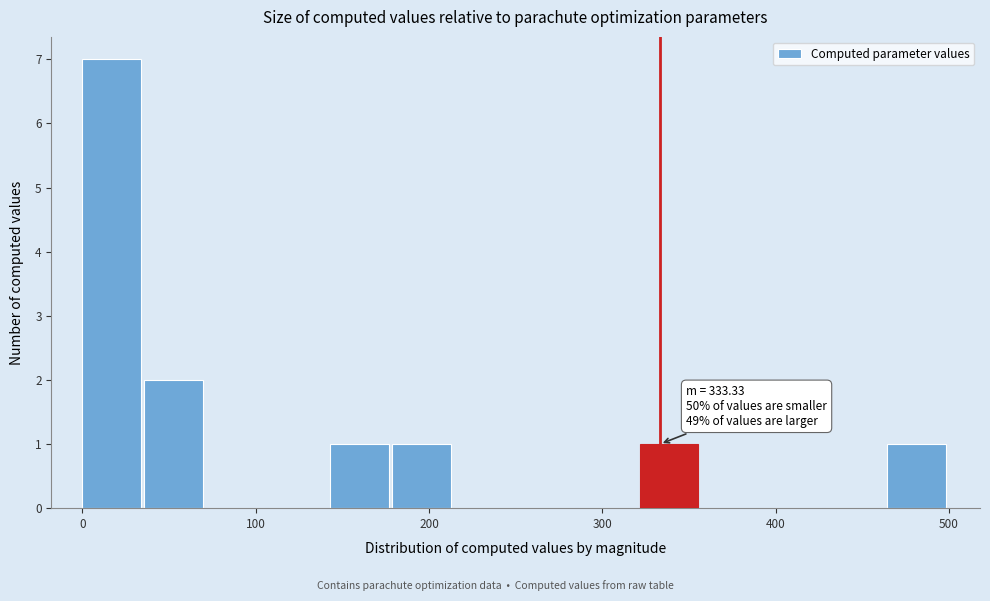

Read against the x-axis, roughly where is the centre of the tallest bar?

20